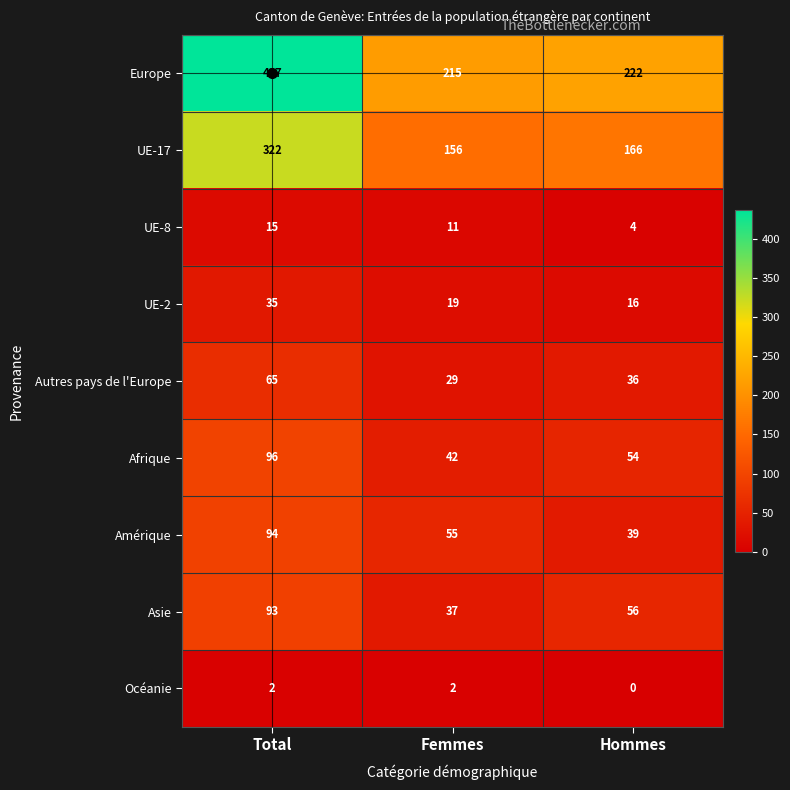

What is the difference between the maximum and minimum values in the Asie series?

56